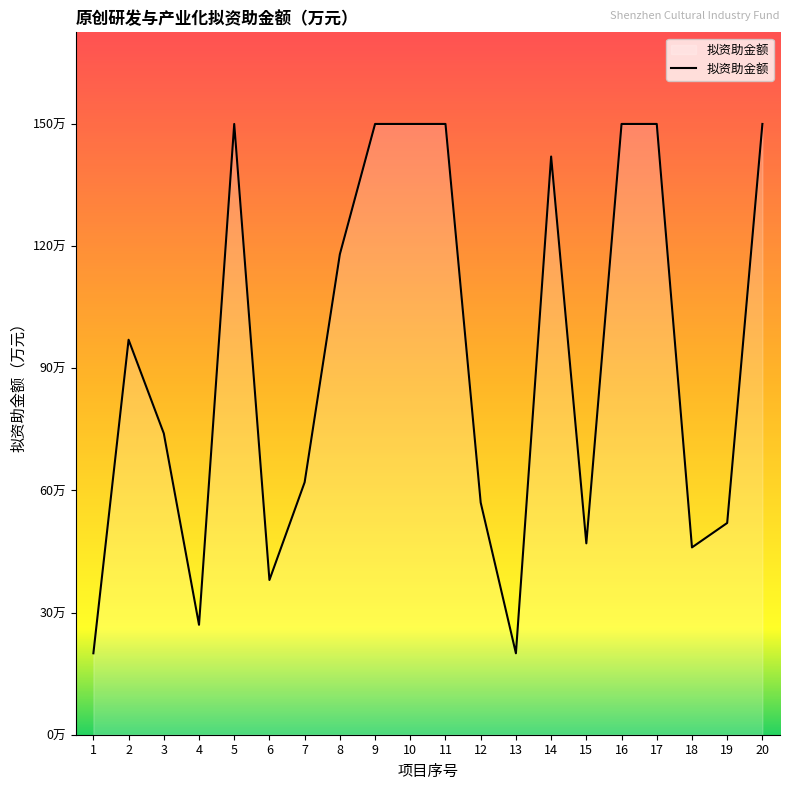

What is the maximum value shown in the chart?

150